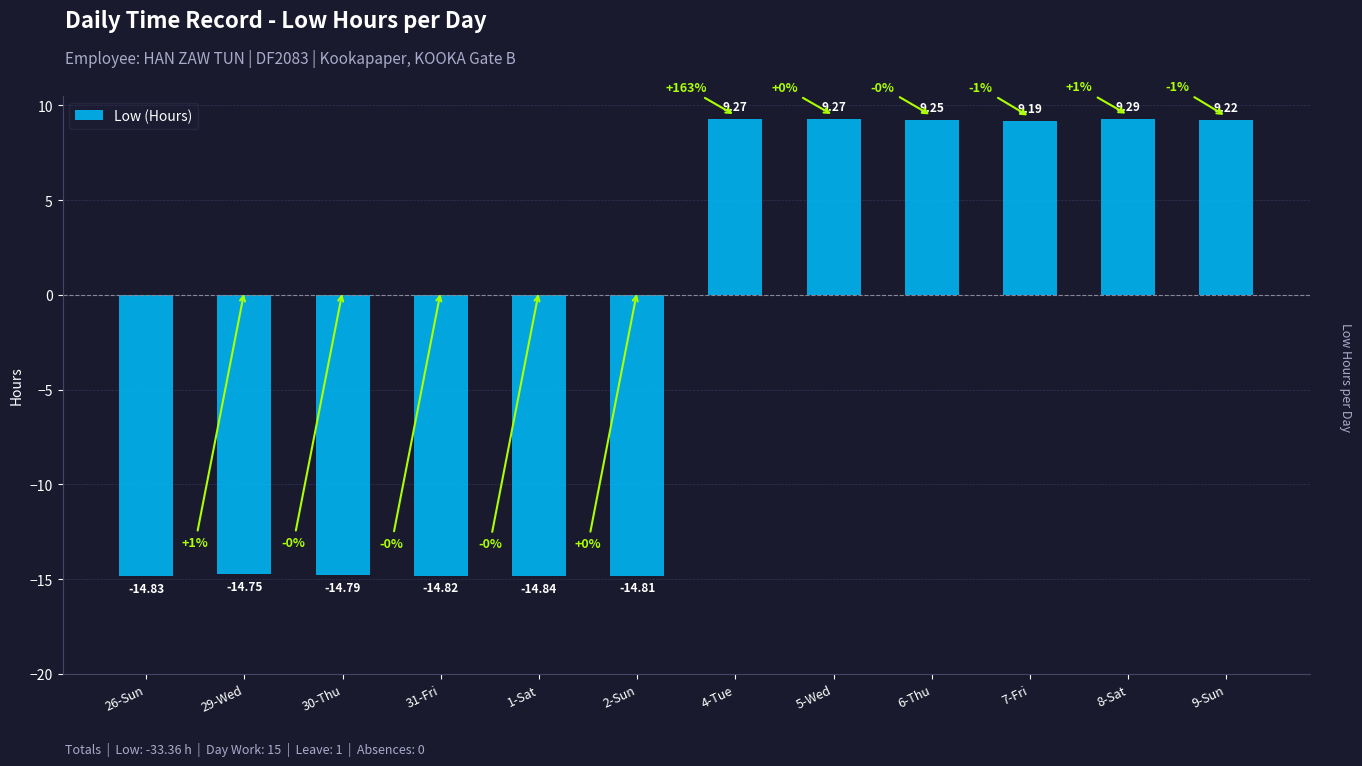

What is the difference between the second highest and minimum values?

24.1